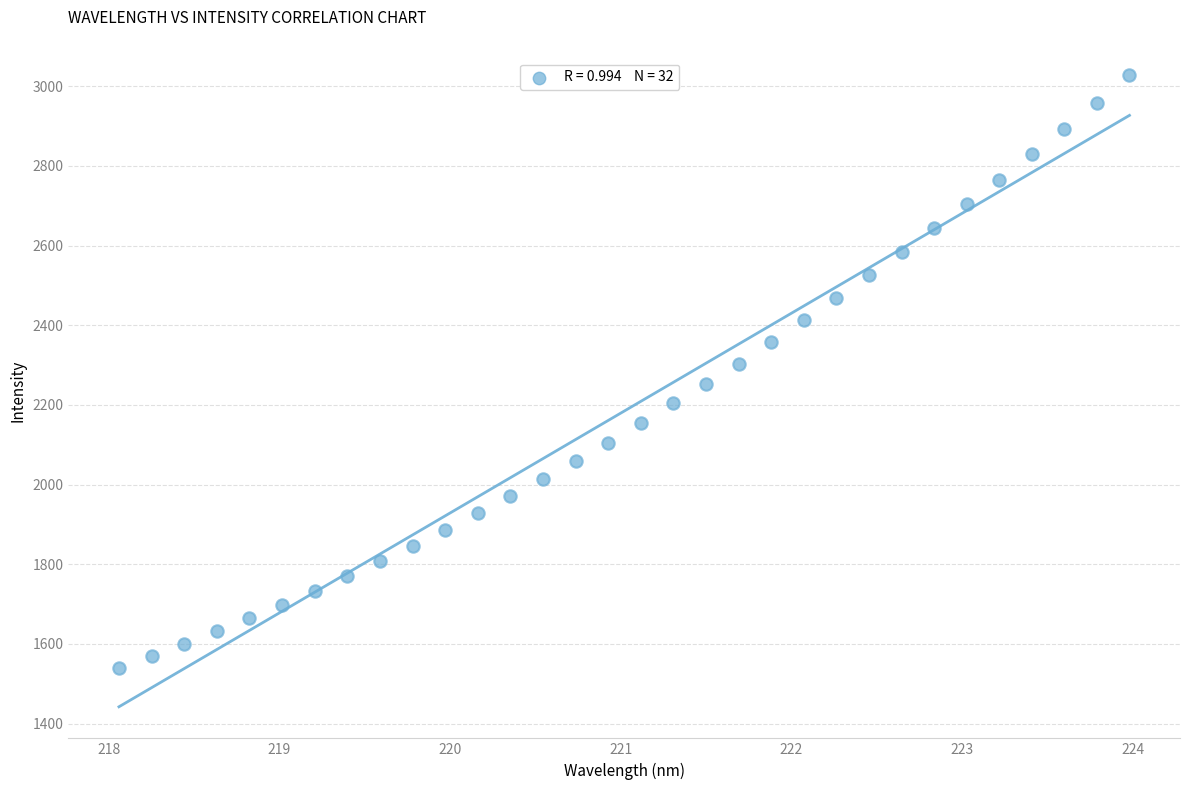

What is the range of X values (max minus min)?

5.9